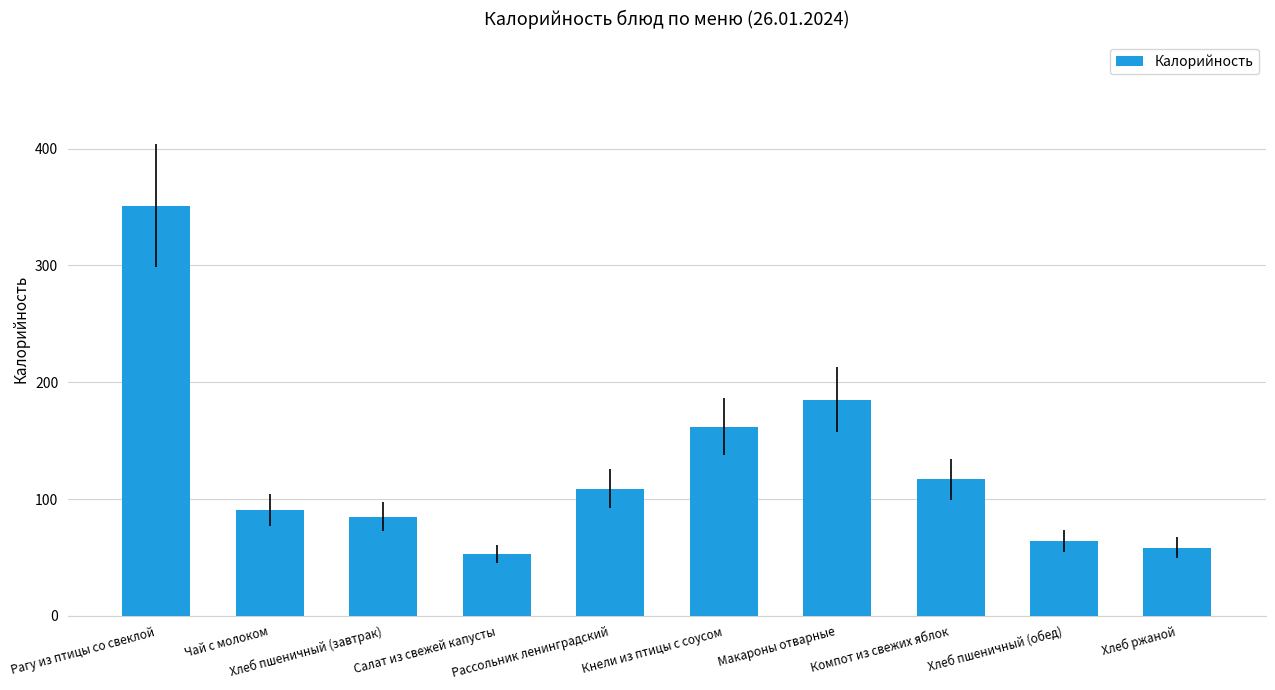

What is the difference between the values at Хлеб ржаной and Салат из свежей капусты?

5.5